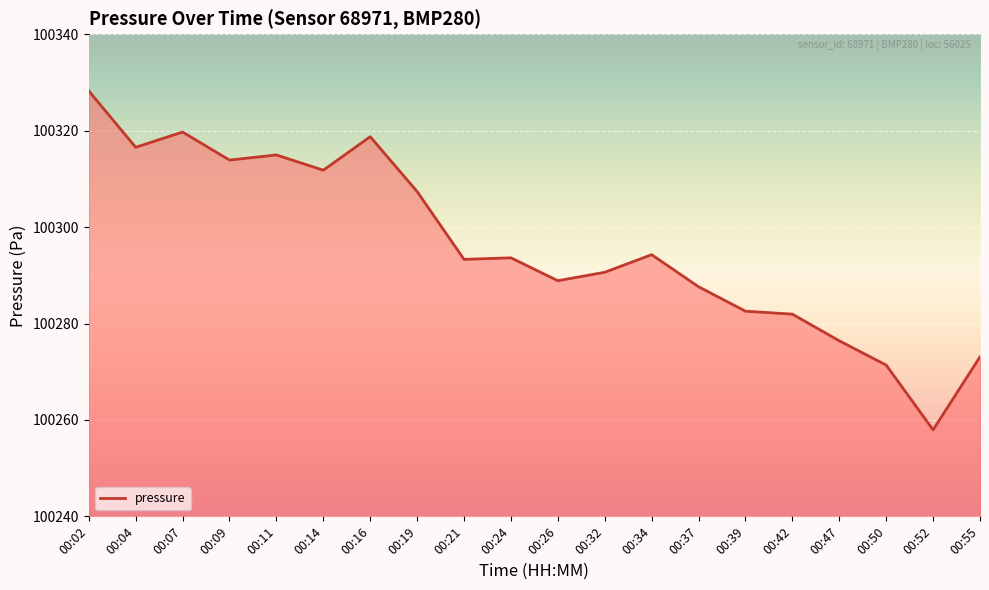

Rank the categories by value from lowest to highest.

00:52, 00:50, 00:55, 00:47, 00:42, 00:39, 00:37, 00:26, 00:32, 00:21, 00:24, 00:34, 00:19, 00:14, 00:09, 00:11, 00:04, 00:16, 00:07, 00:02